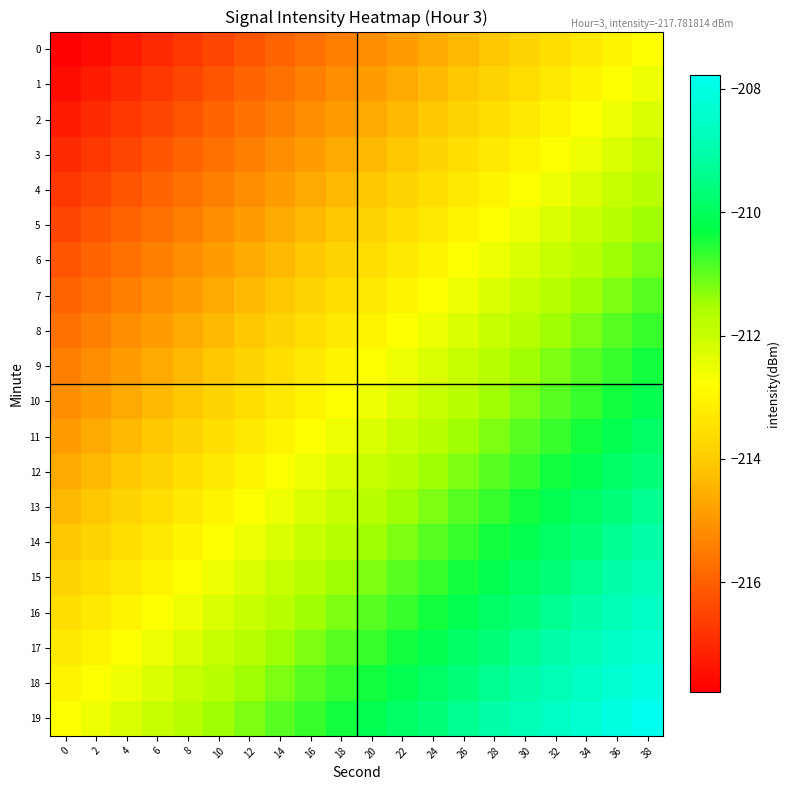

What is the spread (max minus min) of values at 30?

5.0